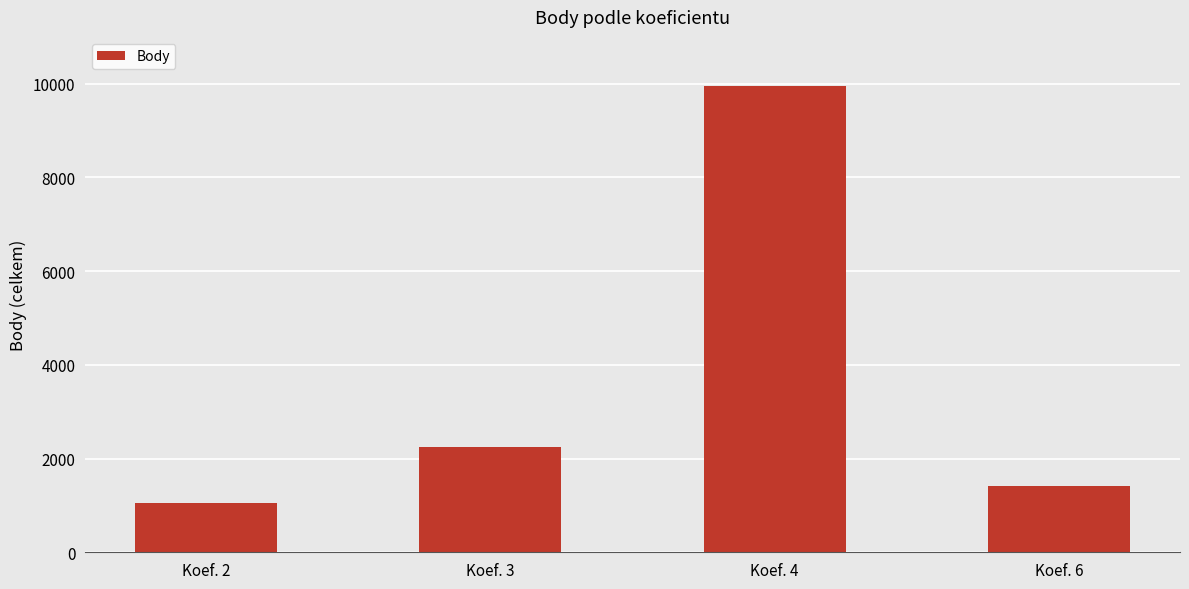

What is the value of the 1st bar from the left?

1062